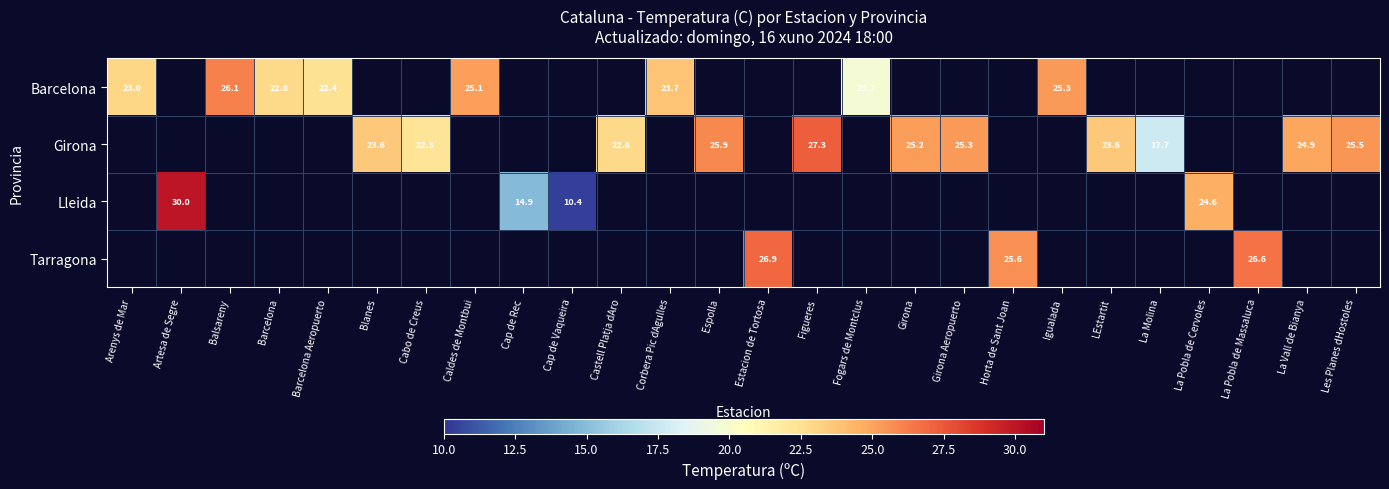

Between Cap de Vaqueira and Corbera Pic dAgulles, which is larger?

Corbera Pic dAgulles